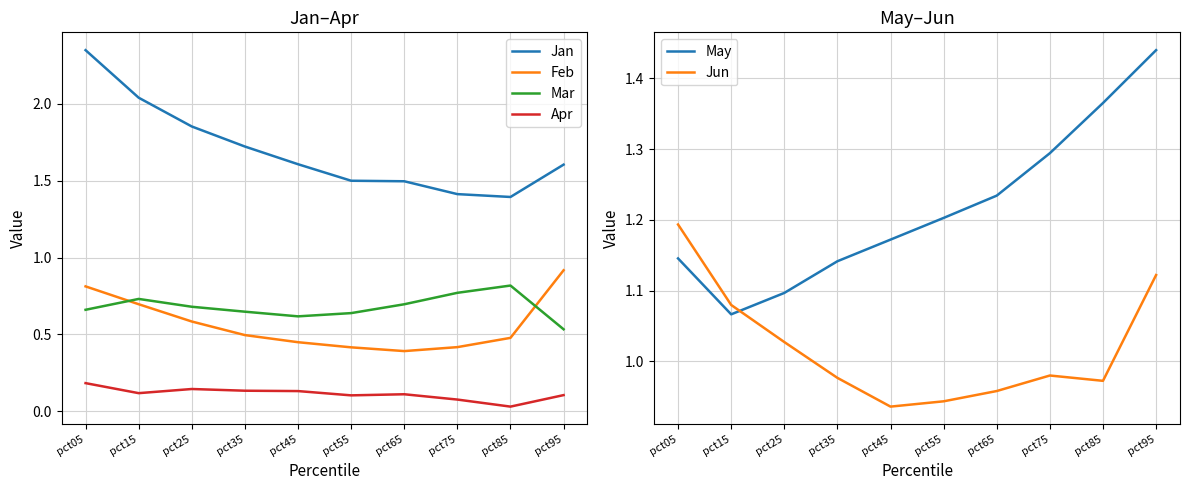

Rank the categories by Apr value from highest to lowest.

pct05, pct25, pct35, pct45, pct15, pct65, pct95, pct55, pct75, pct85